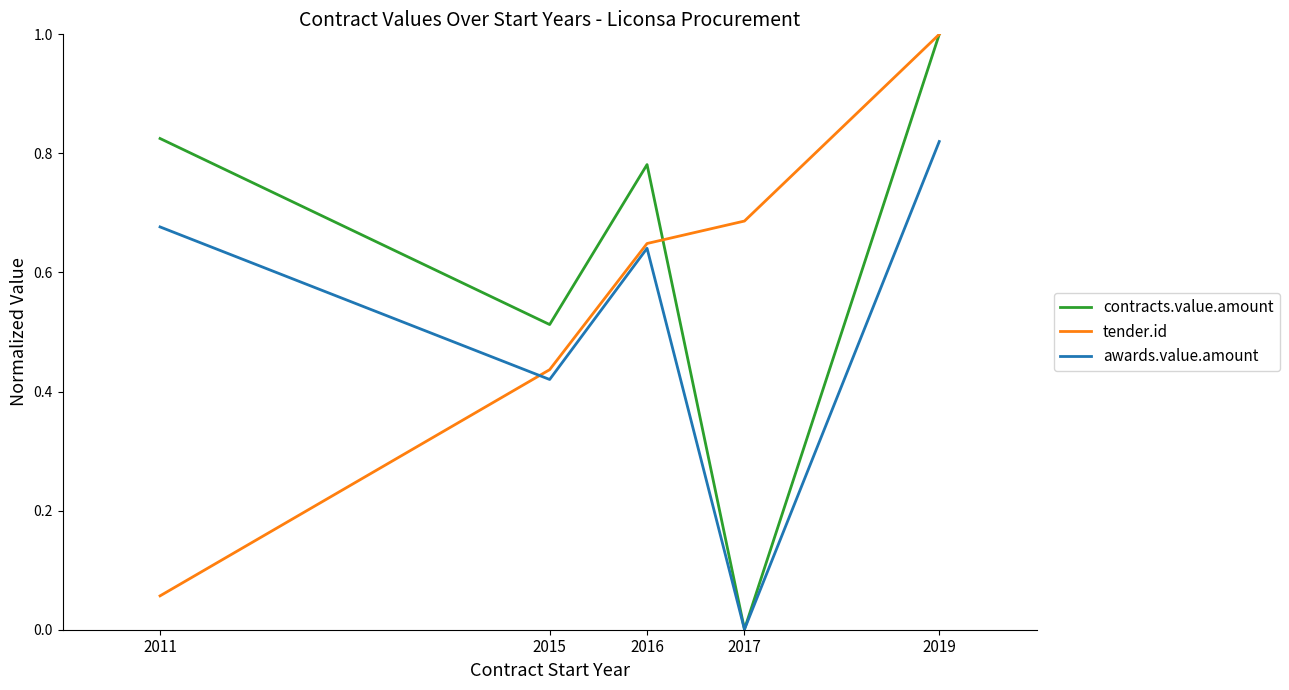

What is the sum of the tender.id values at 2015 and 2016?

1.1